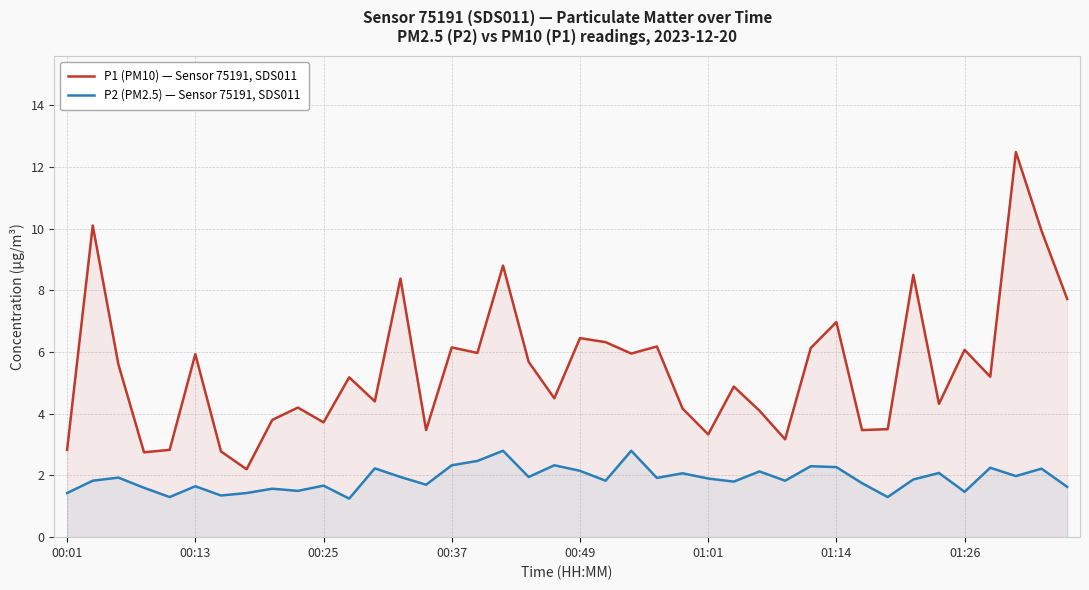

True or false: P1 (PM10) — Sensor 75191, SDS011 and P2 (PM2.5) — Sensor 75191, SDS011 cross at least once.

False